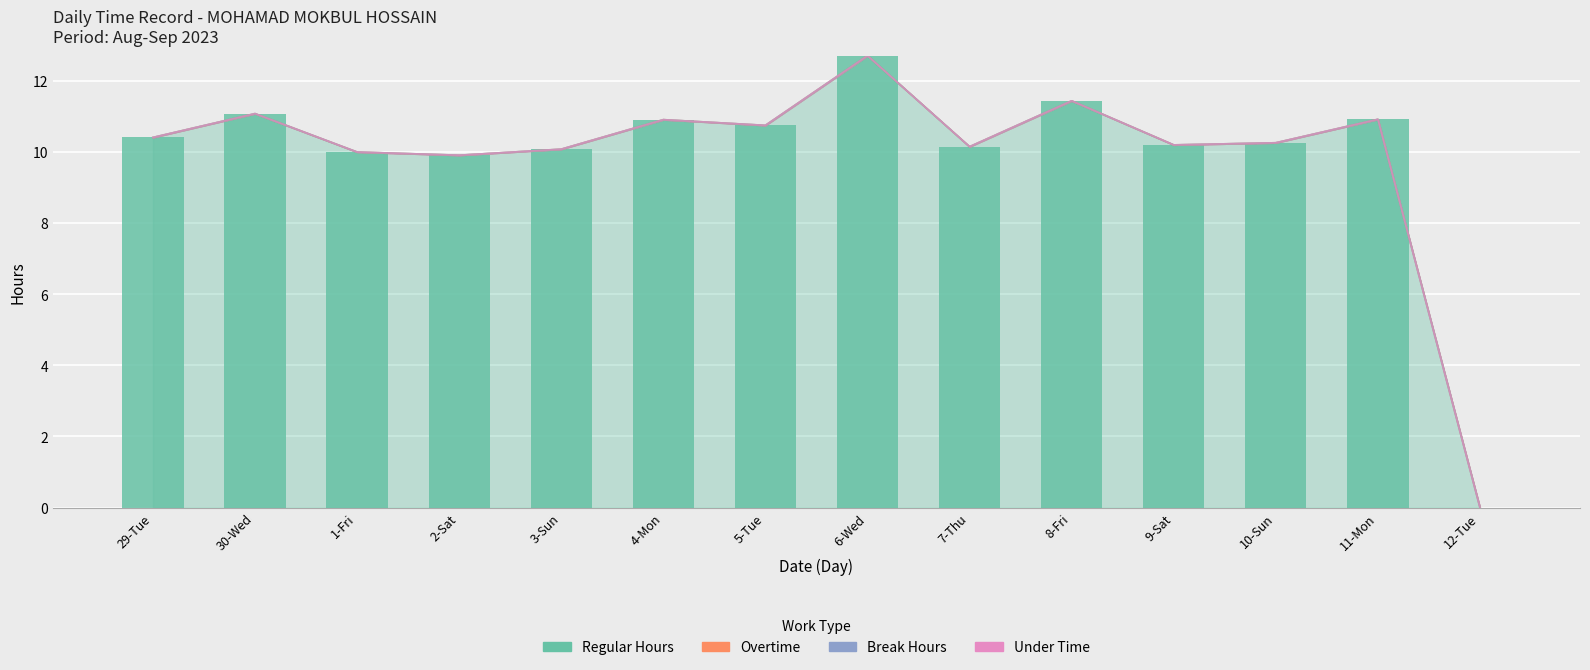

Count the number of categories in the chart.

14